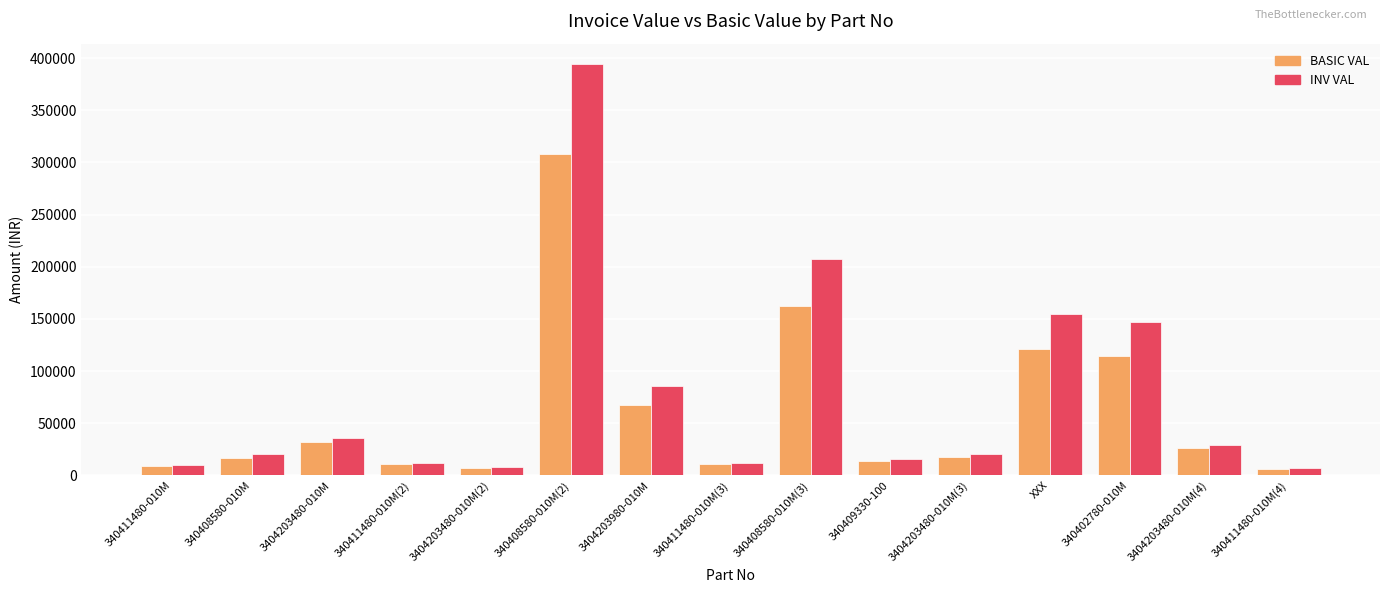

Where does the BASIC VAL series first go above 18000?

3404203480-010M